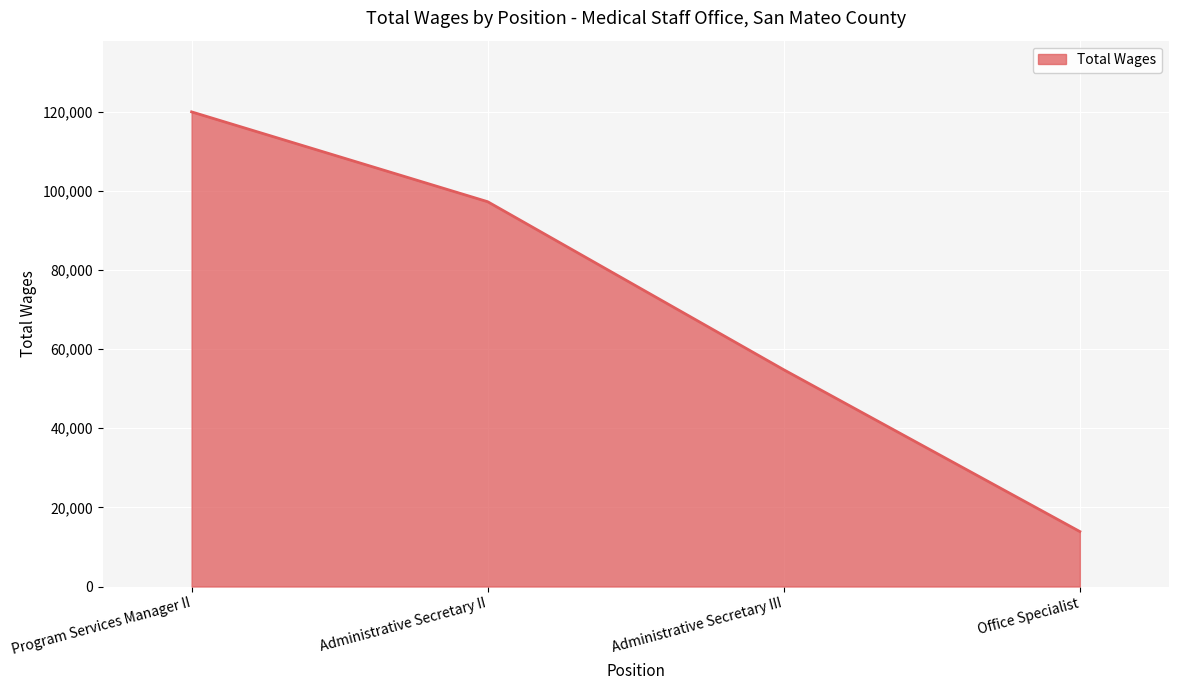

True or false: there are more than 0 points higher than both neighbors.

False